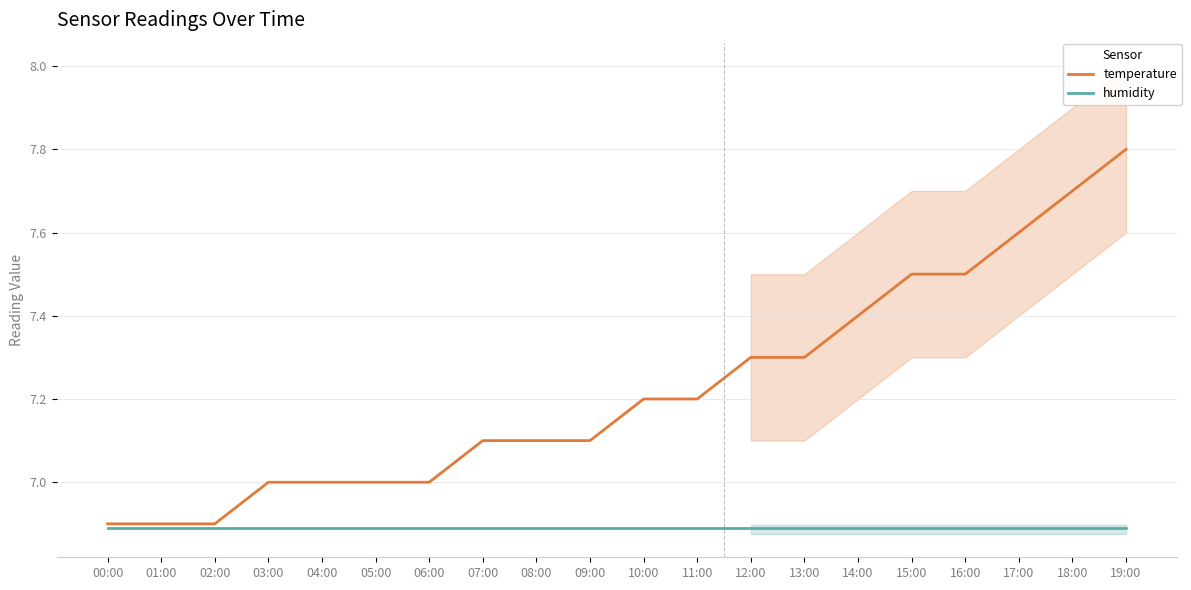

What position from the left is 13:00?

14